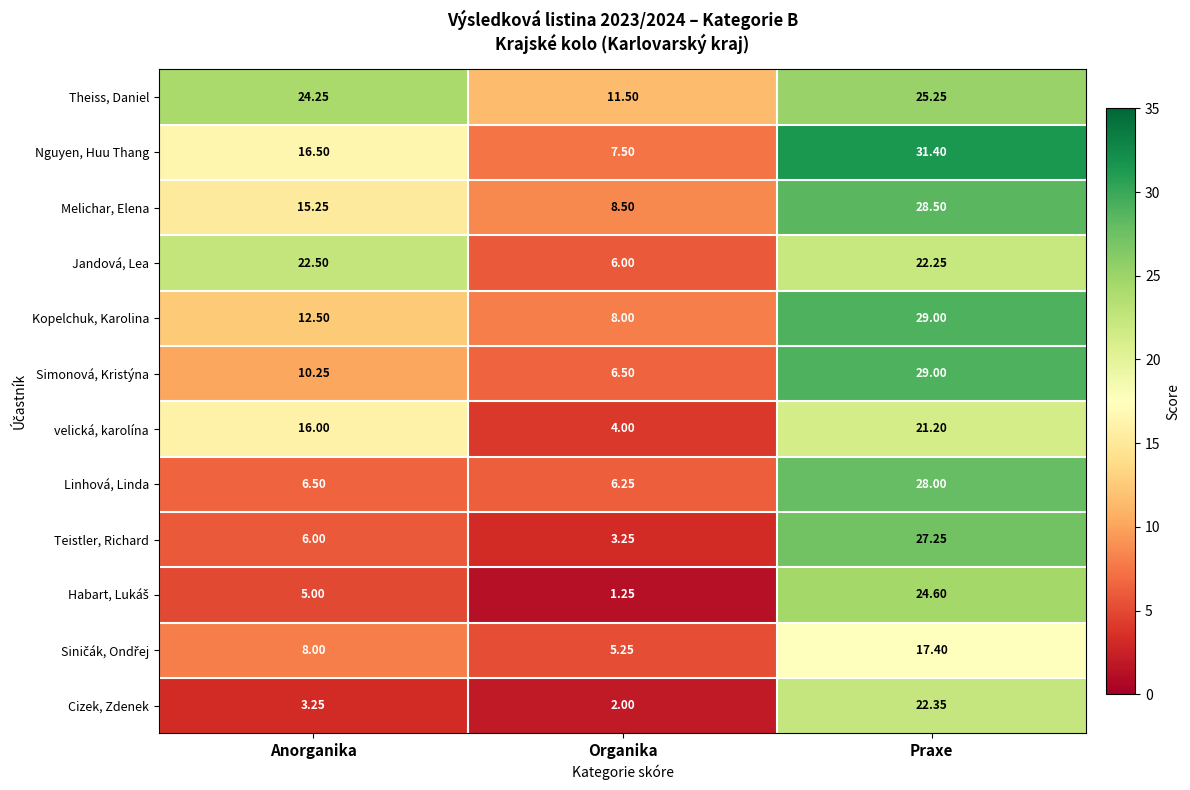

At which label does Simonová, Kristýna reach its peak?

Praxe